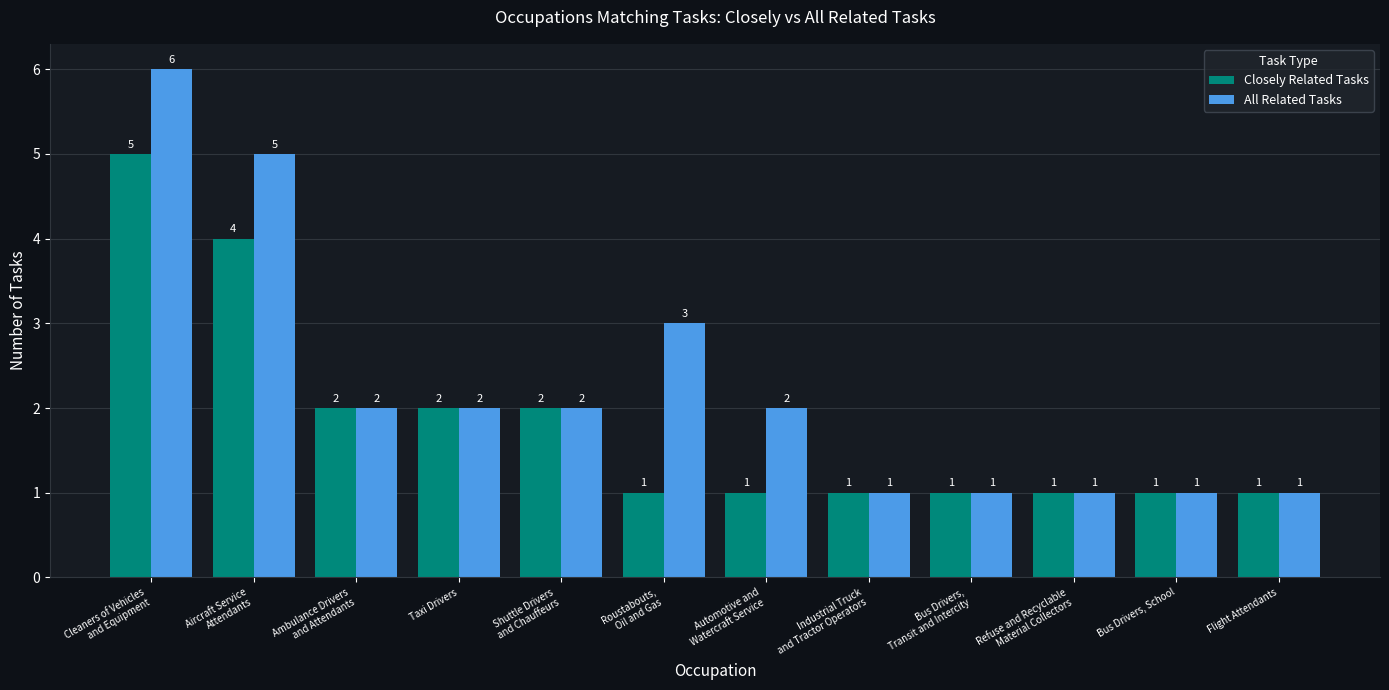

What is the maximum value for Closely Related Tasks?

5